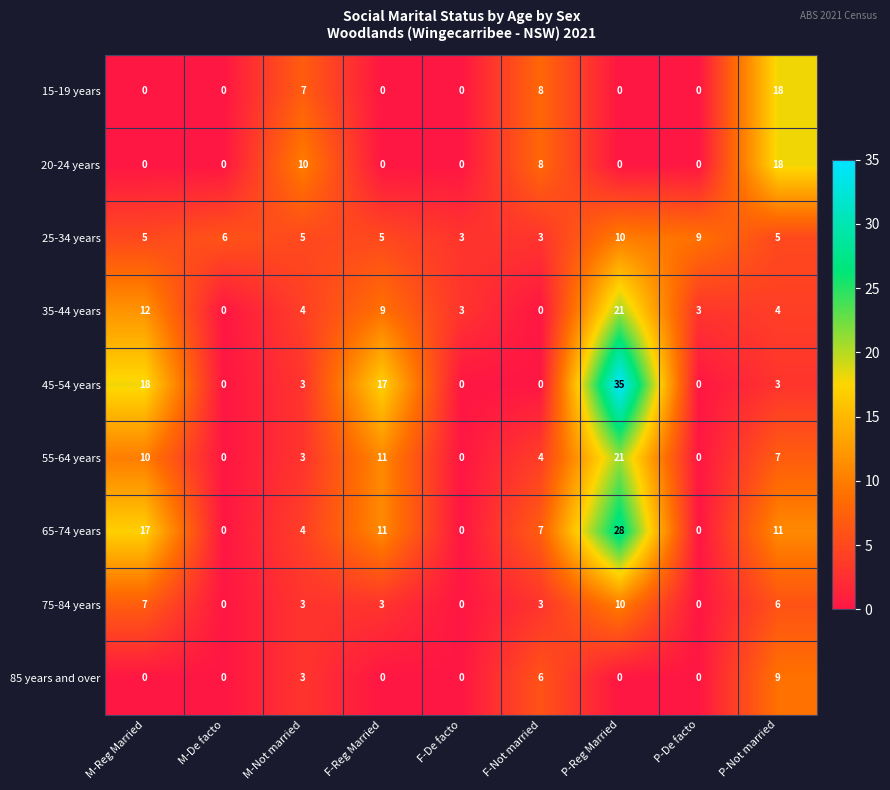

At which label is 35-44 years closest to 10?

F-Reg Married